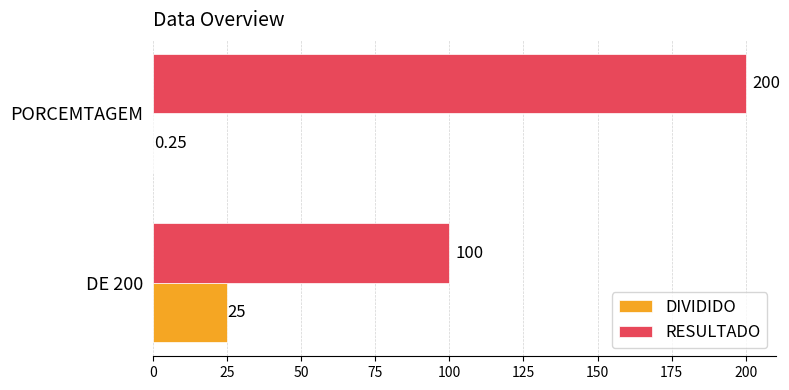

Which category has the highest value in the RESULTADO series?

PORCEMTAGEM